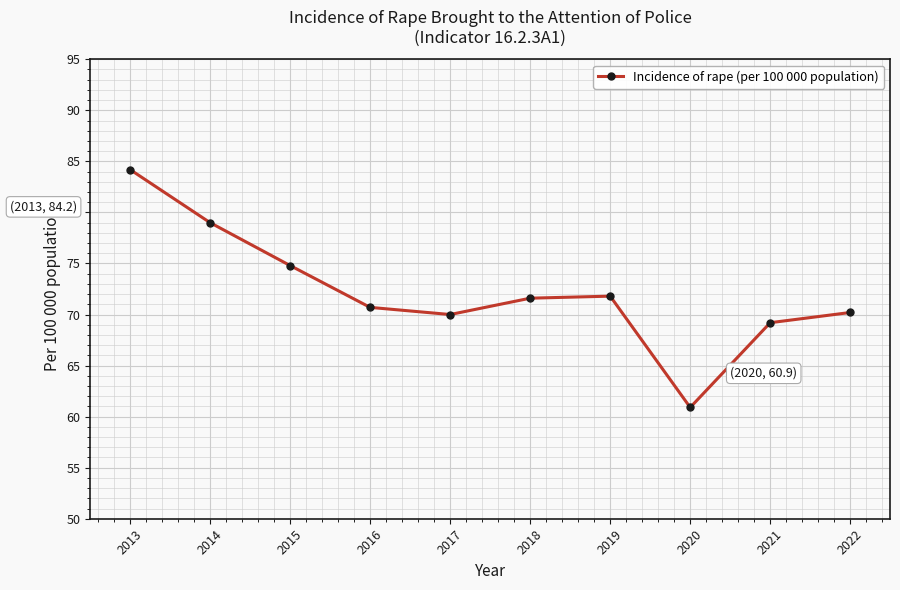

Reading left to right, list all the values displayed in this chart.

2013=84.2	2014=79.0	2015=74.8	2016=70.7	2017=70.0	2018=71.6	2019=71.8	2020=60.9	2021=69.2	2022=70.2